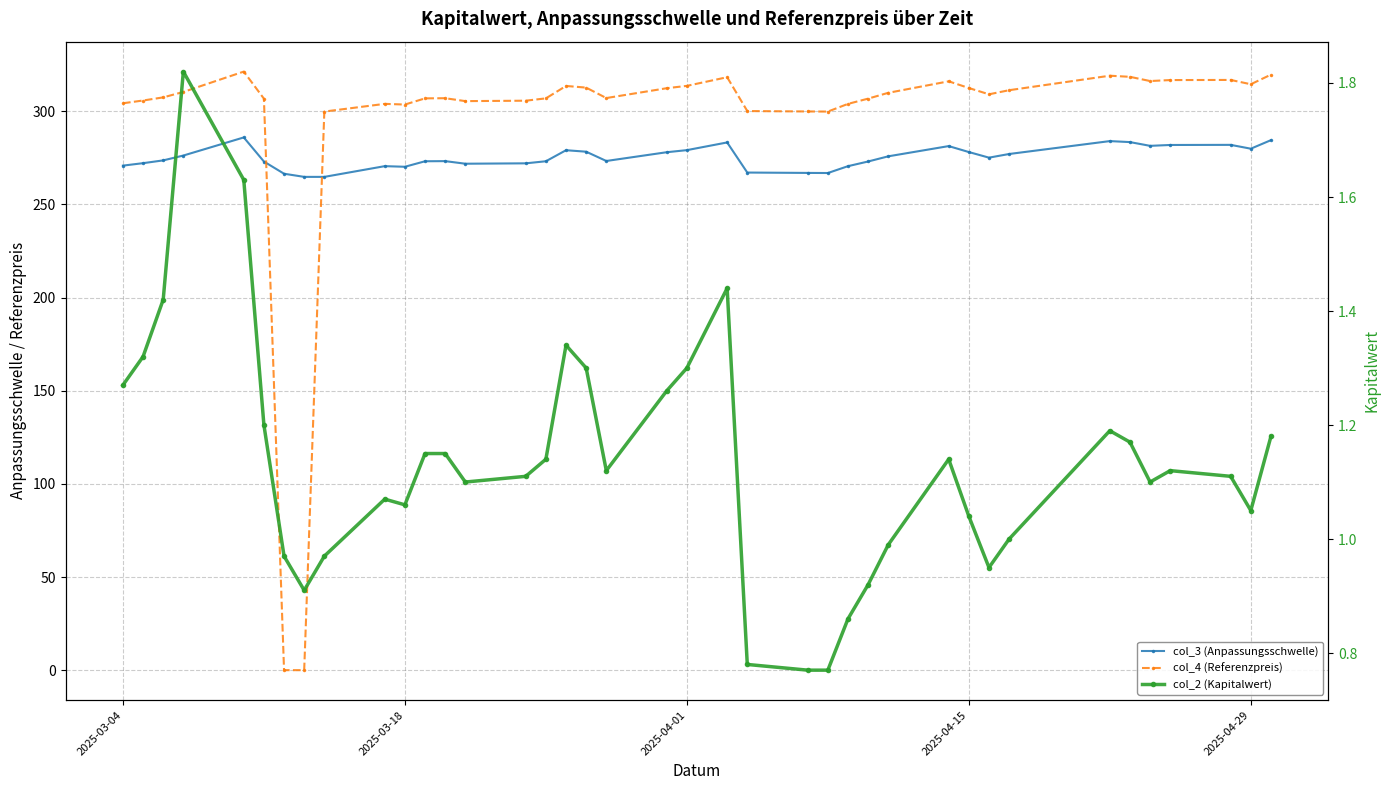

The col_2 (Kapitalwert) series shows 0.6 at 34. True or false?

False